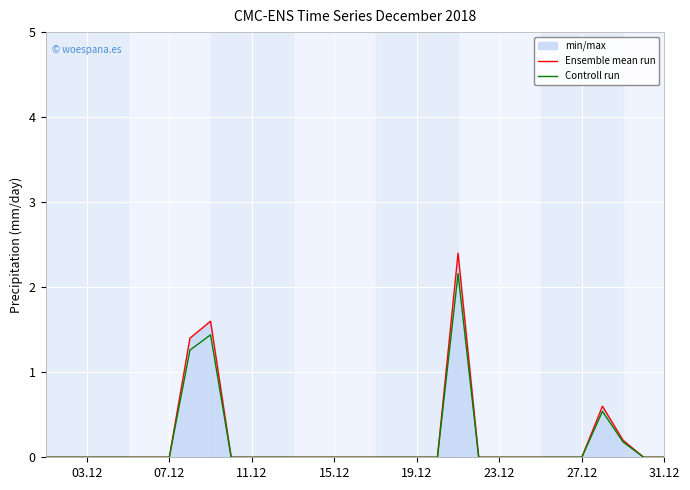

What is the difference between the maximum and minimum values in the Controll run series?

2.2